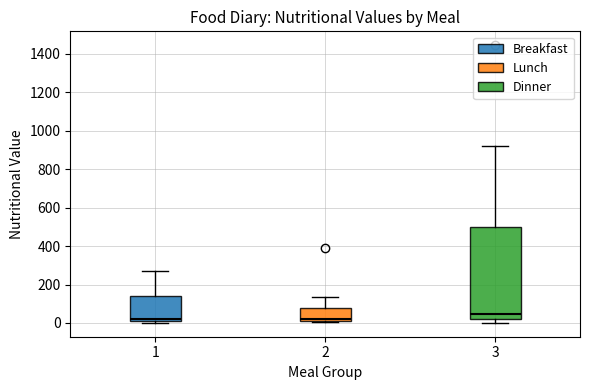

Which box's median line is the highest?

3